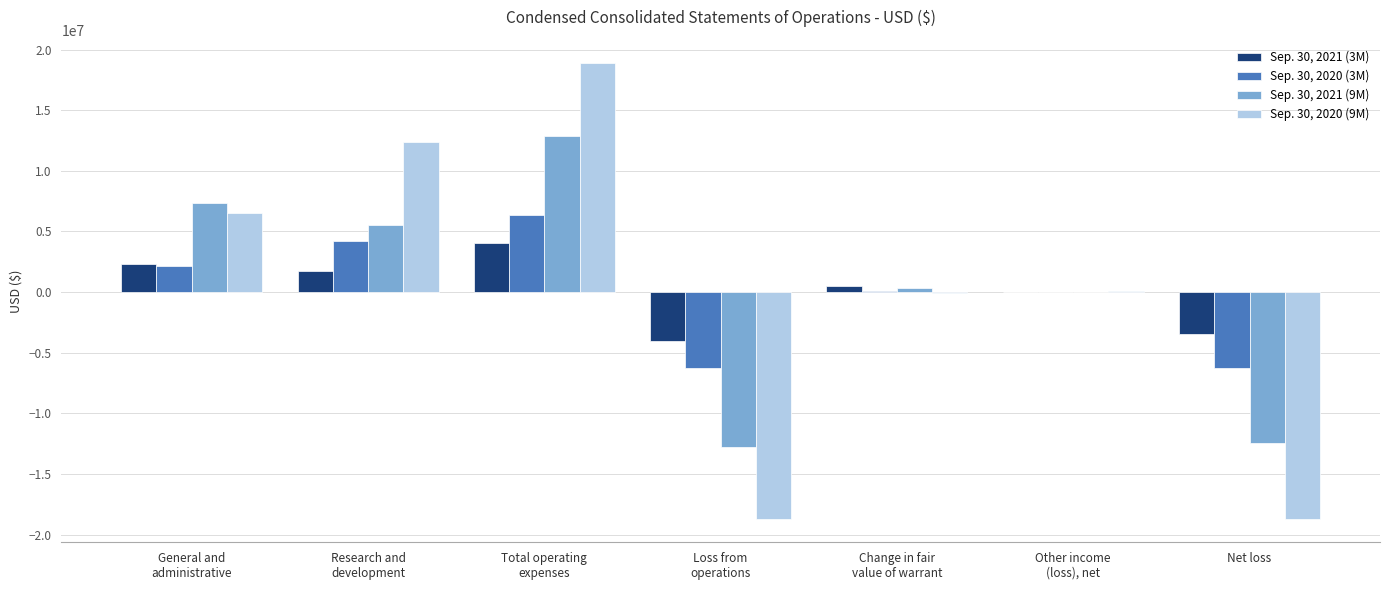

How many series are shown in this chart?

4